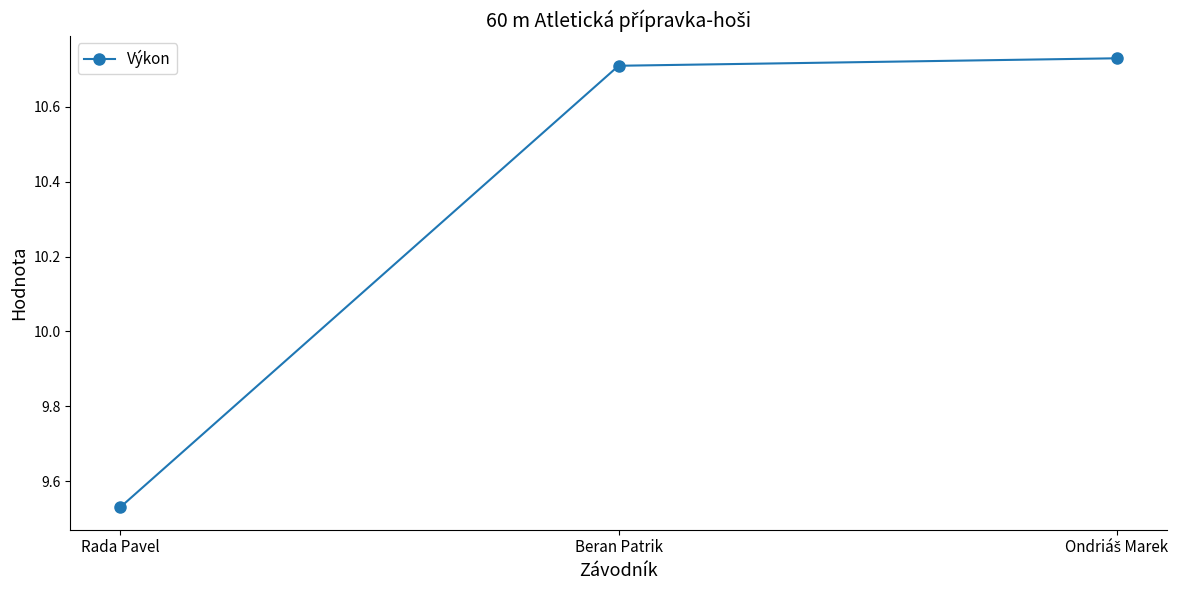

What position from the left is Beran Patrik?

2